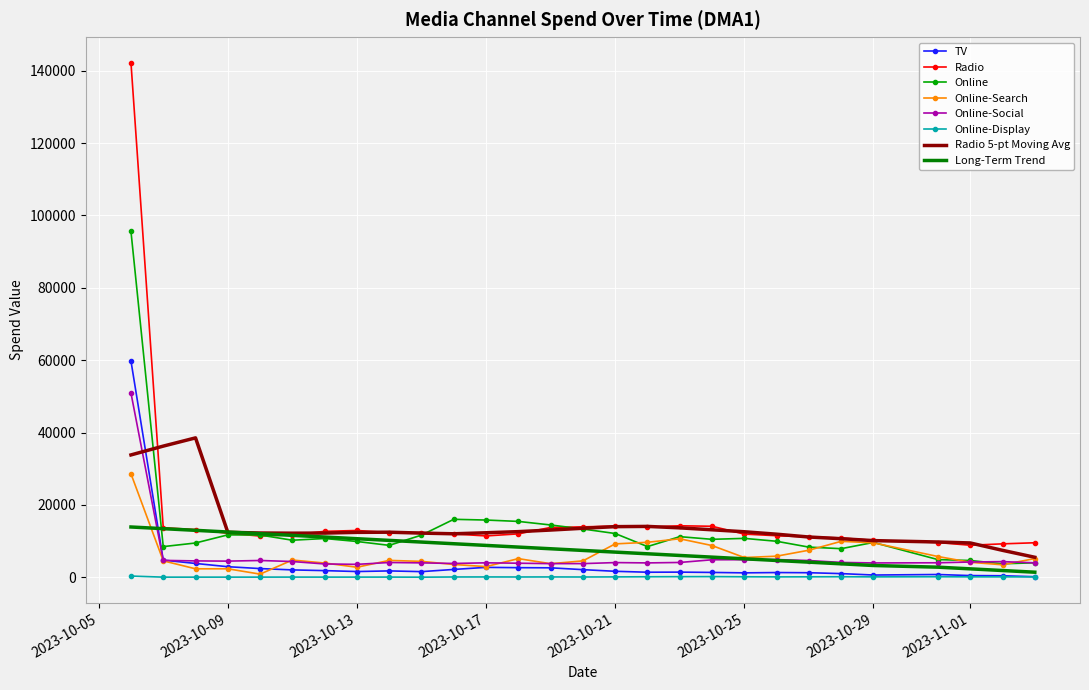

What is the minimum value for Online?

3717.7